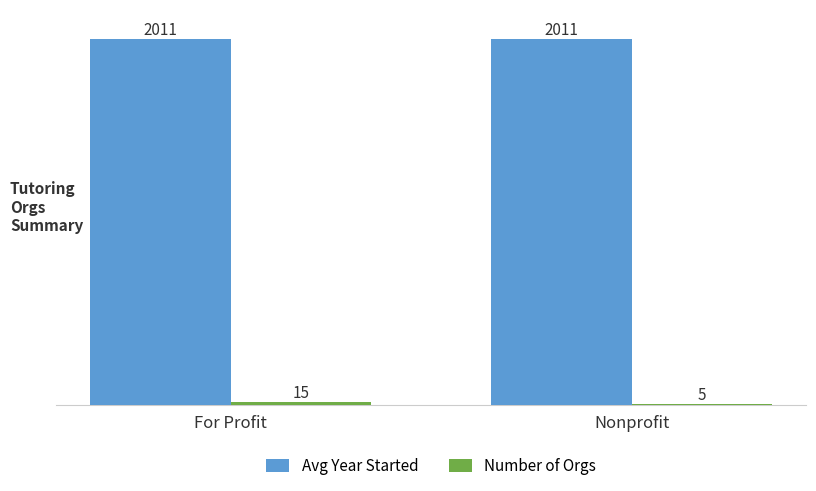

What is the average value of the Avg Year Started series?

2011